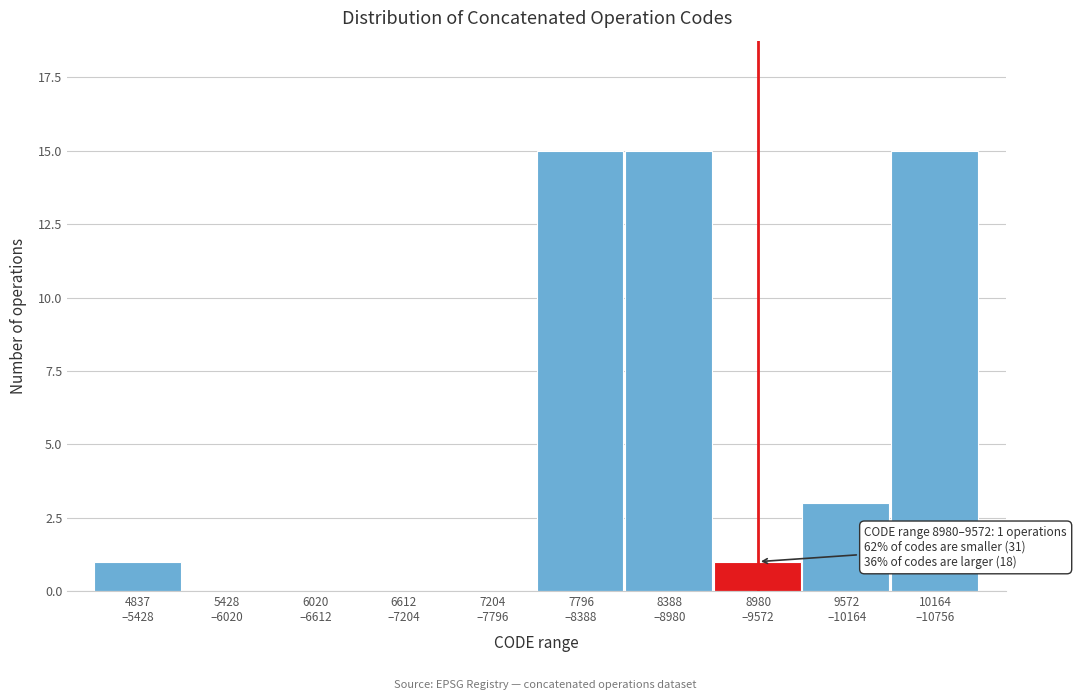

What is the maximum value shown in the chart?

15